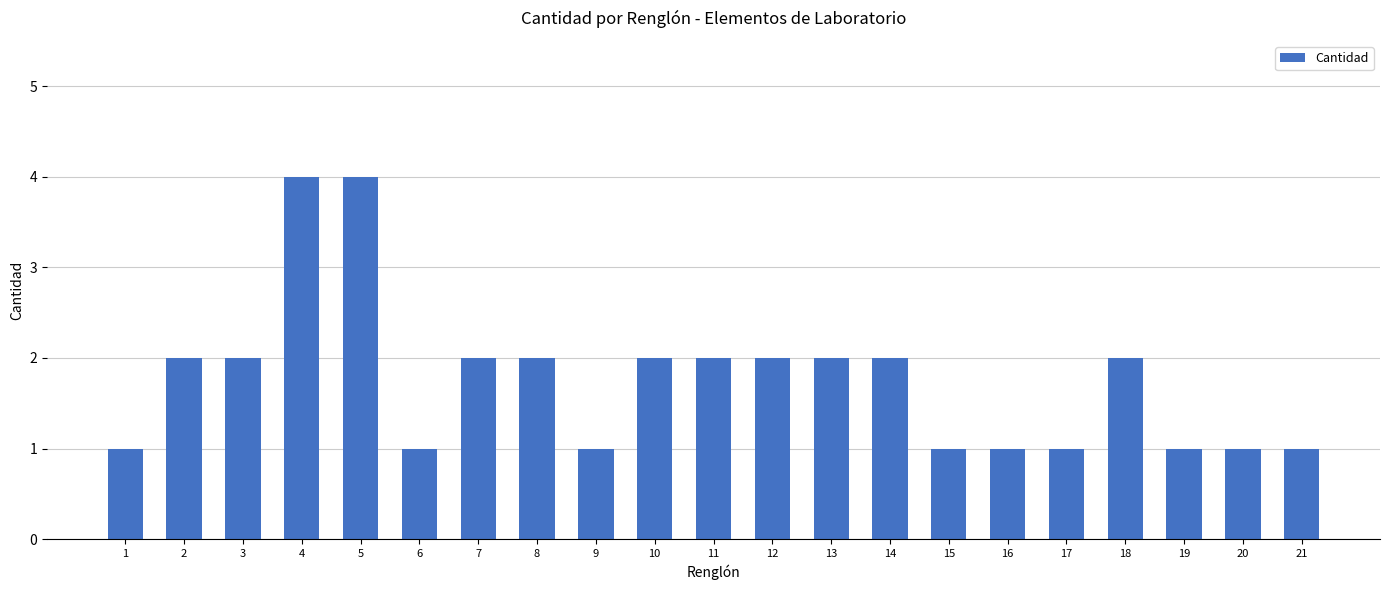

What is the ratio of the value at 7 to the value at 11?

1.0